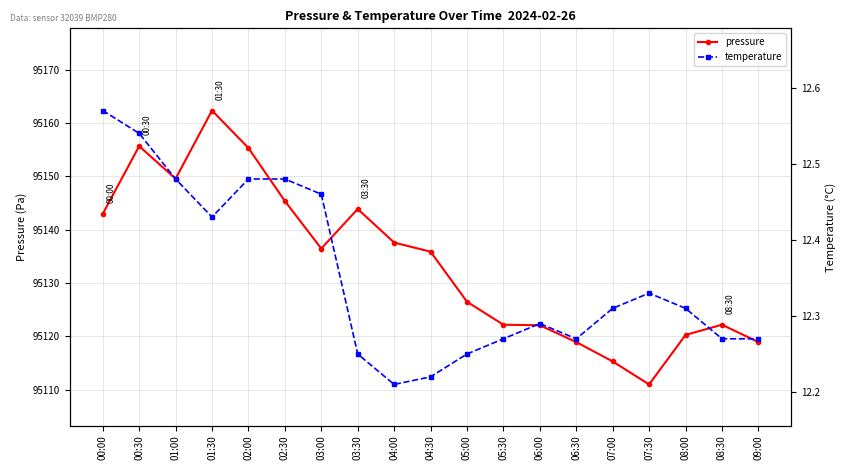

Reading left to right, extract all data points from this chart.

pressure: 00:00=95143.0	00:30=95155.7	01:00=95149.6	01:30=95162.3	02:00=95155.3	02:30=95145.4	03:00=95136.5	03:30=95143.9	04:00=95137.6	04:30=95135.9	05:00=95126.5	05:30=95122.2	06:00=95122.1	06:30=95118.9	07:00=95115.3	07:30=95111.0	08:00=95120.3	08:30=95122.2	09:00=95118.9
temperature: 00:00=12.6	00:30=12.5	01:00=12.5	01:30=12.4	02:00=12.5	02:30=12.5	03:00=12.5	03:30=12.2	04:00=12.2	04:30=12.2	05:00=12.2	05:30=12.3	06:00=12.3	06:30=12.3	07:00=12.3	07:30=12.3	08:00=12.3	08:30=12.3	09:00=12.3